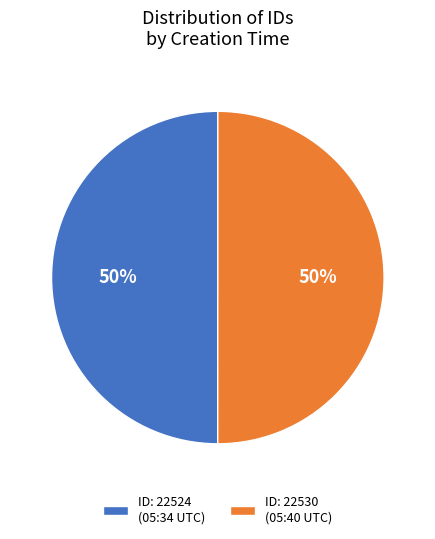

To the nearest percent, what is the average slice percentage?

50%